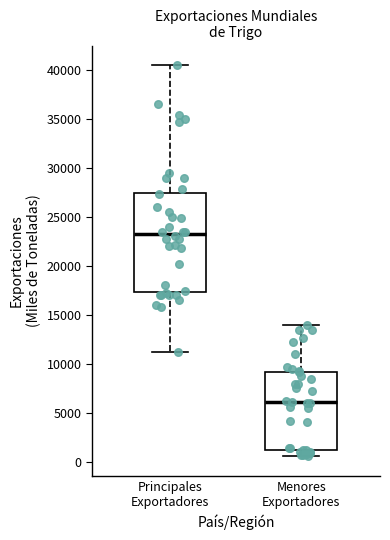

Reading left to right, transcribe this box plot: for each box, give where its median line is, the range the box spans, and where its two whiskers end, as read against the y-axis. The values are not printed on the chart, so give them approximately, as read against the axis.

Principales Exportadores: median 23500, box 17500 to 27500, whiskers 11500 to 40500
Menores Exportadores: median 6000, box 1000 to 9000, whiskers 500 to 14000